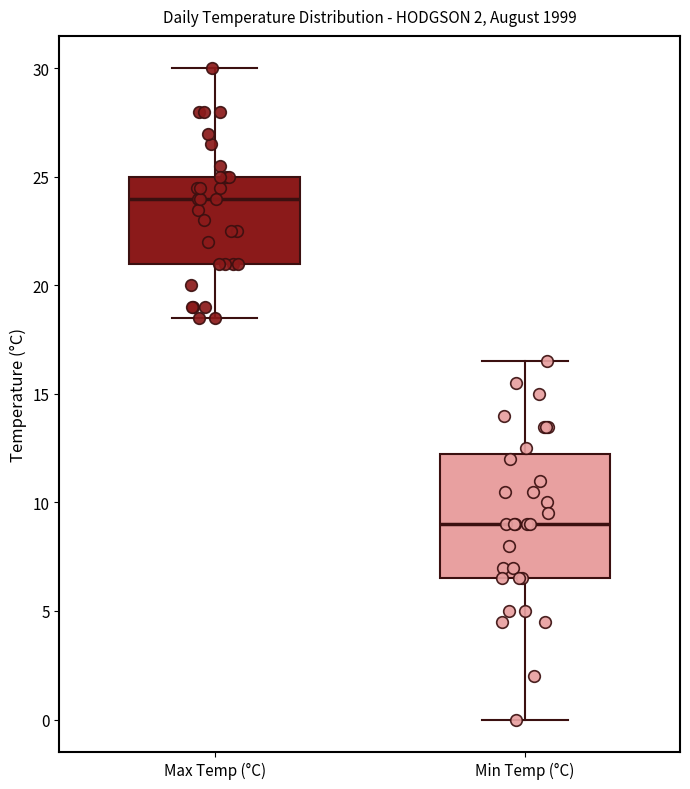

Reading left to right, transcribe this box plot: for each box, give where its median line is, the range the box spans, and where its two whiskers end, as read against the y-axis. The values are not printed on the chart, so give them approximately, as read against the axis.

Max Temp (°C): median 24.0, box 21.0 to 25.0, whiskers 18.5 to 30.0
Min Temp (°C): median 9.0, box 6.5 to 12.5, whiskers 0.0 to 16.5